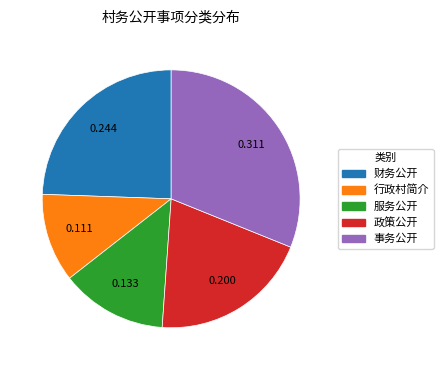

What is the ratio of the value at 财务公开 to the value at 服务公开?

1.8